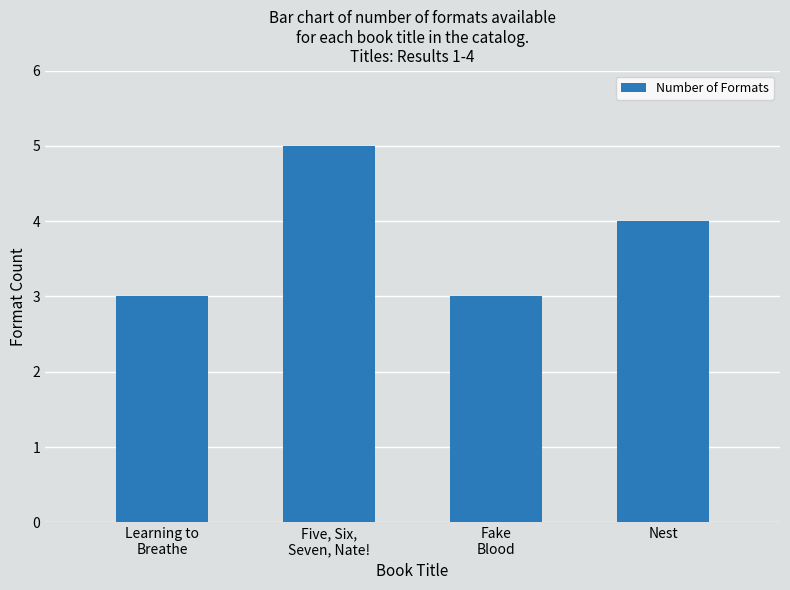

What is the sum of all values?

15